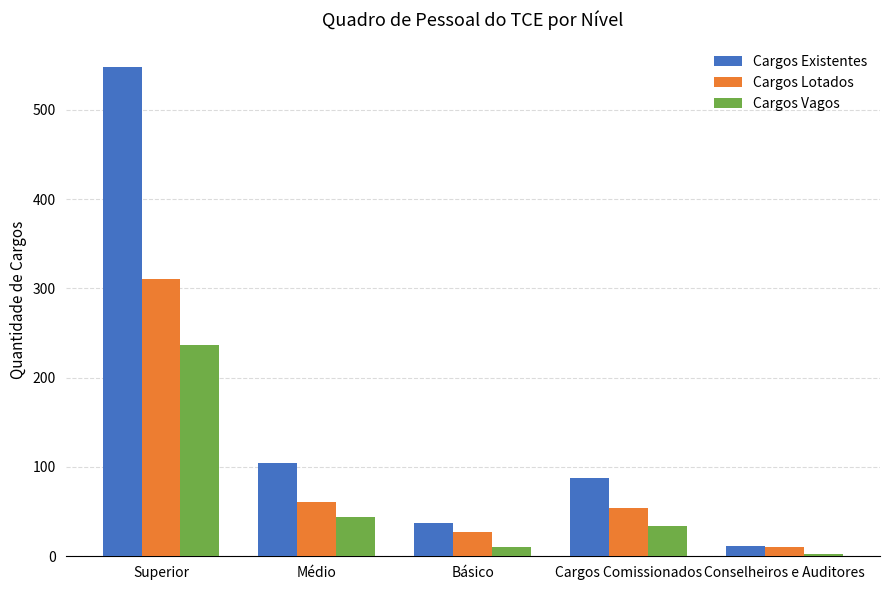

What is the label of the 4th bar from the left?

Cargos Comissionados